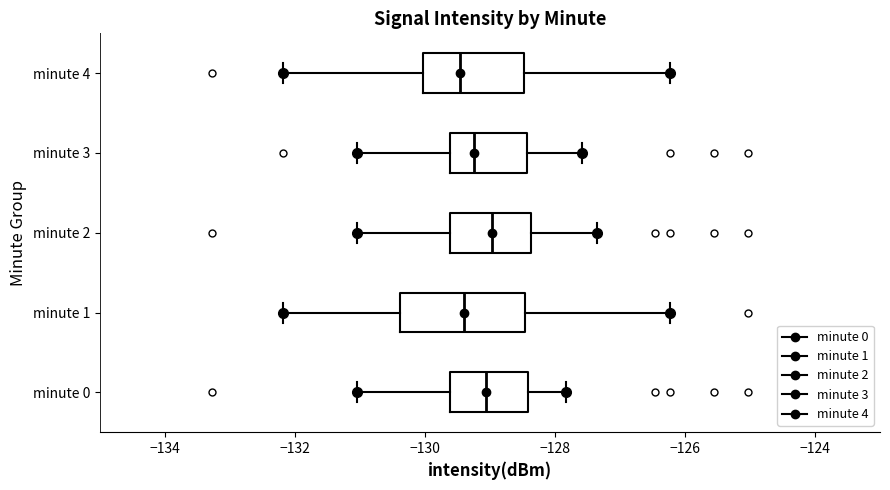

Comparing the boxes themselves (not the whiskers), which one is the widest?

minute 1